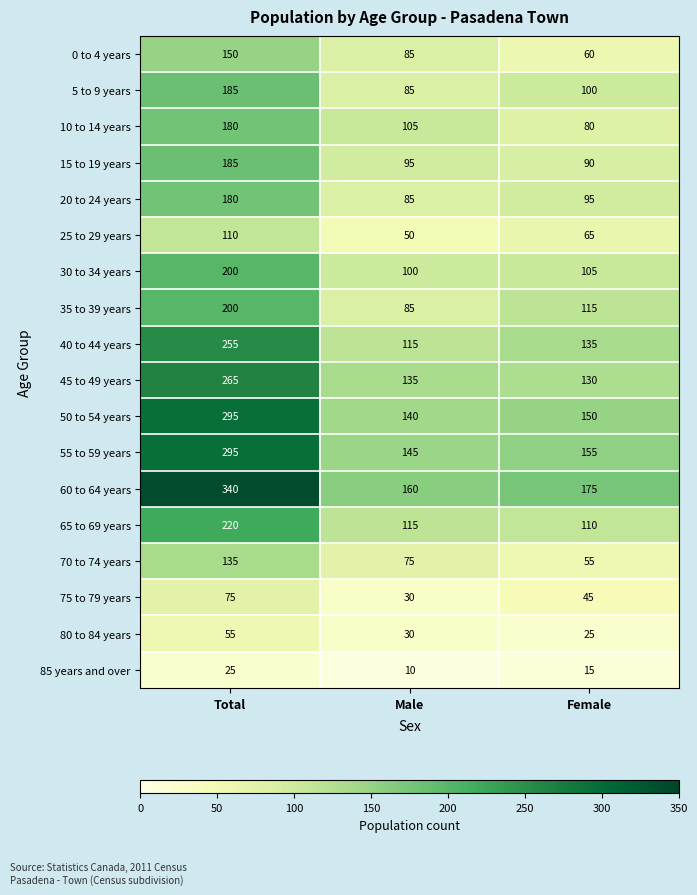

The value of 35 to 39 years at Total is 200. True or false?

True